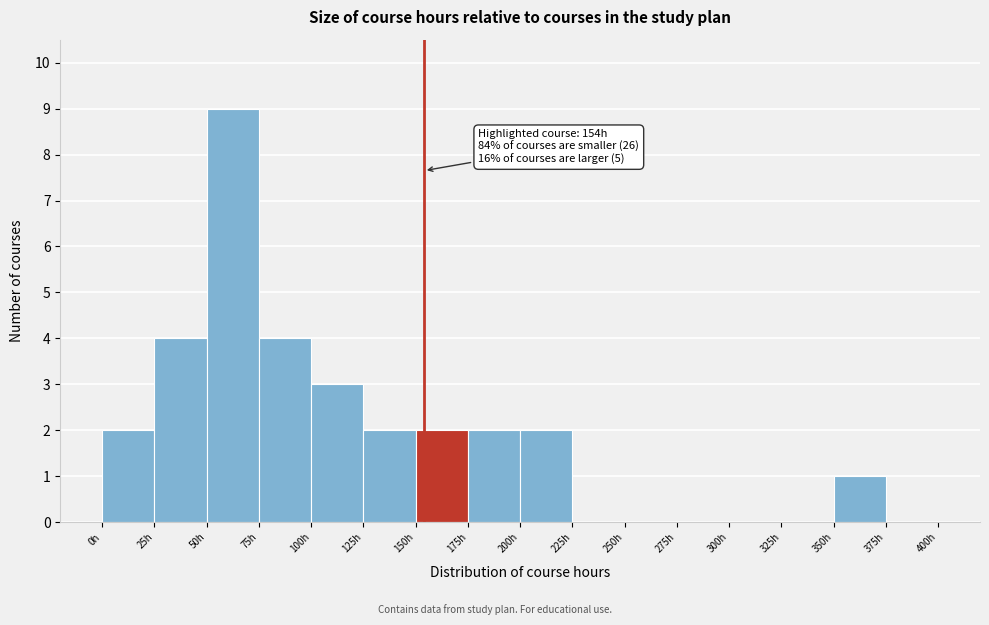

Which range on the x-axis has the tallest bar?

50 to 75